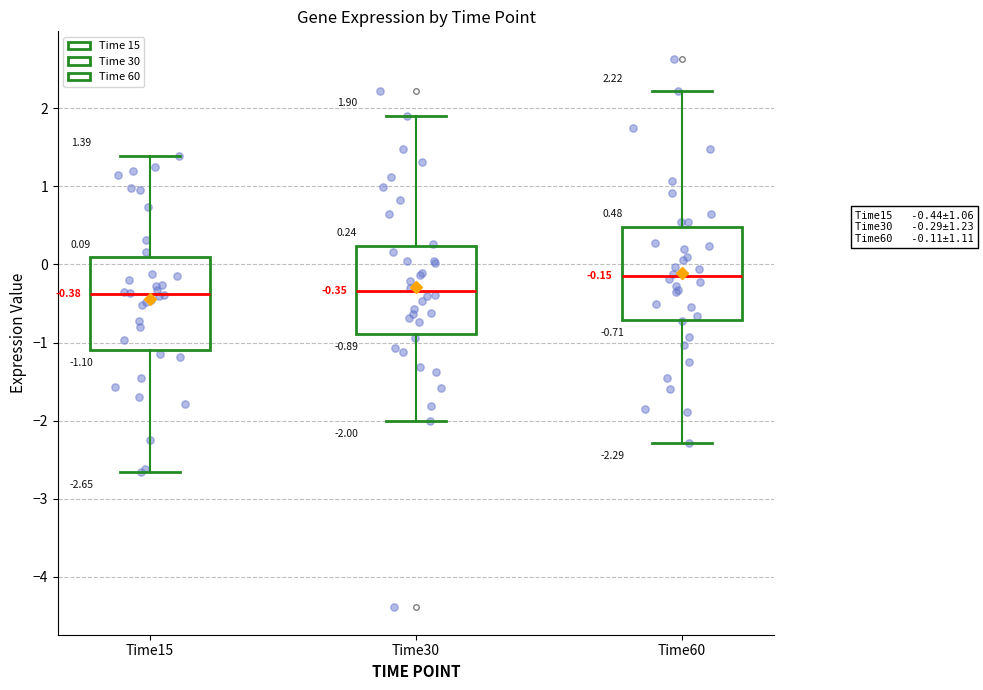

Which box has the highest median line?

Time60